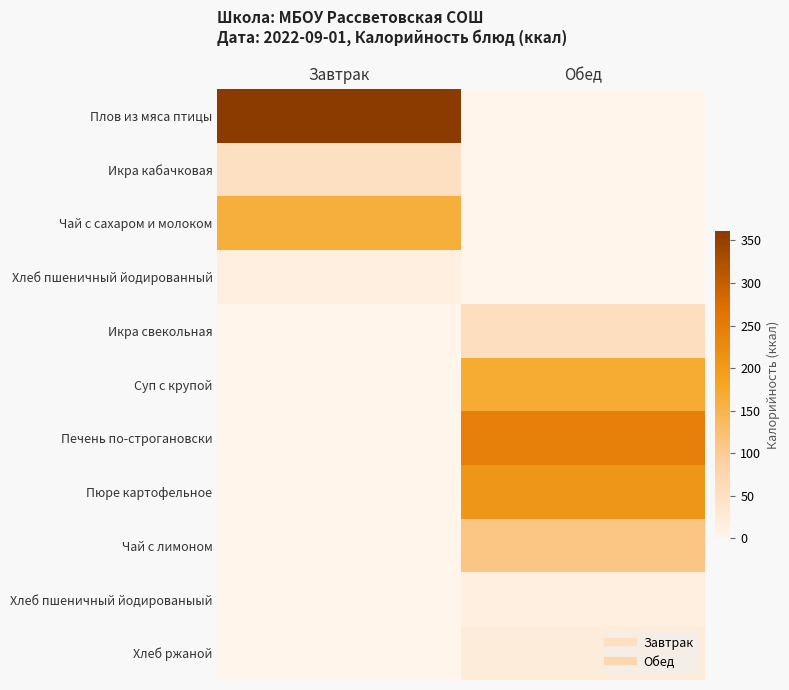

Count the number of categories in the chart.

2